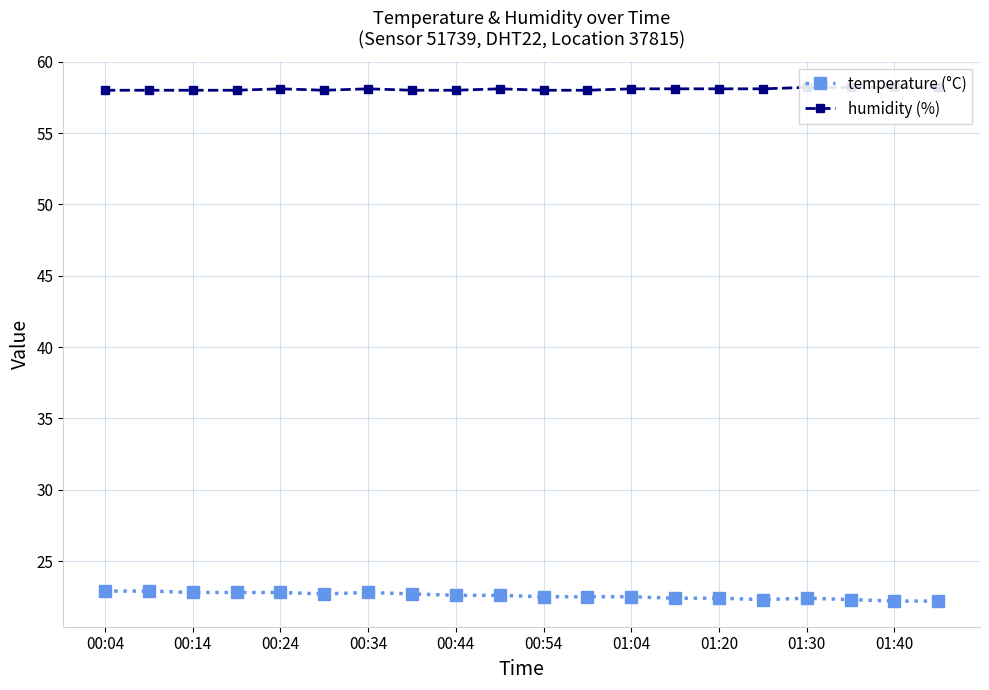

Rank the series by their average value, from lowest to highest.

temperature (°C), humidity (%)